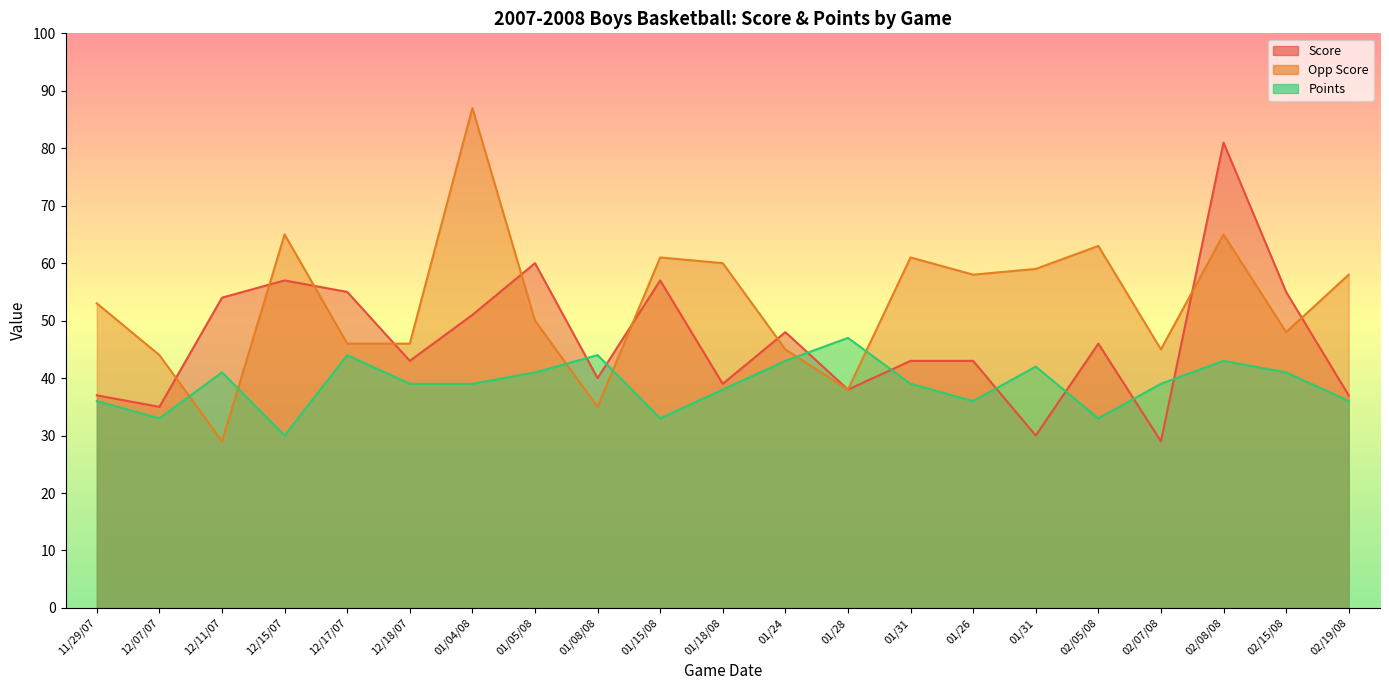

In Points, how many points are higher than both neighbors (excluding endpoints)?

6